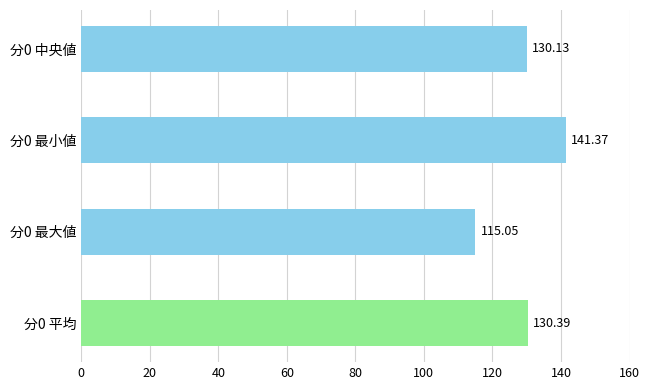

What is the difference between the second highest and minimum values?

15.3